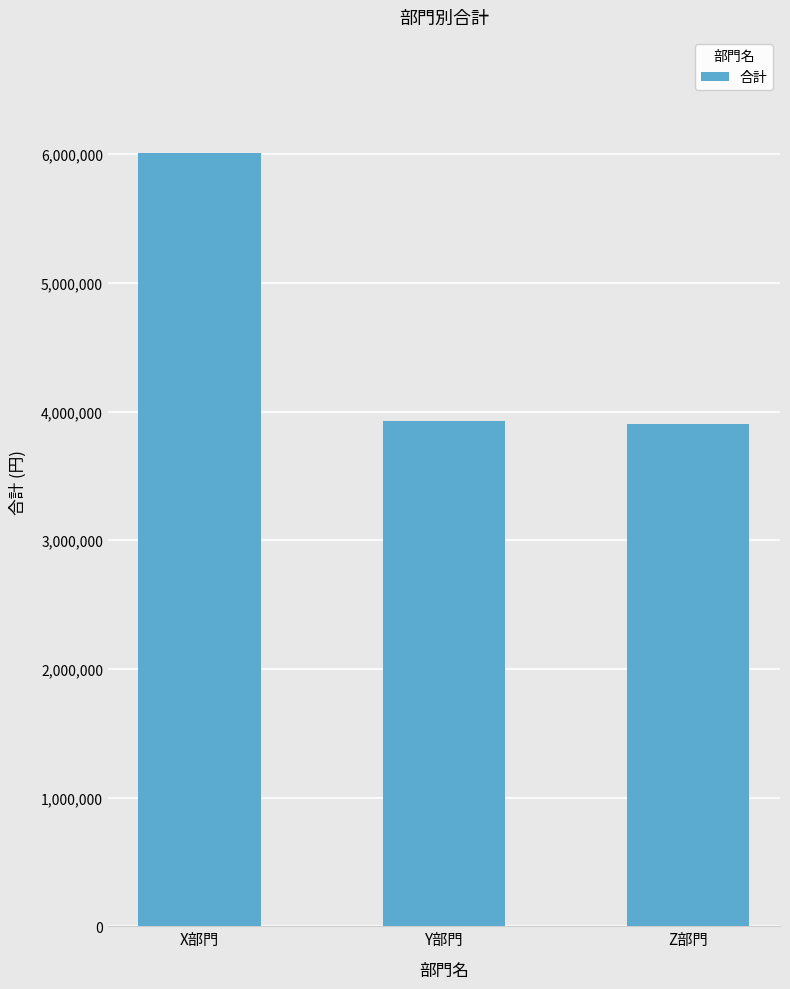

What is the sum of all values?

13841718